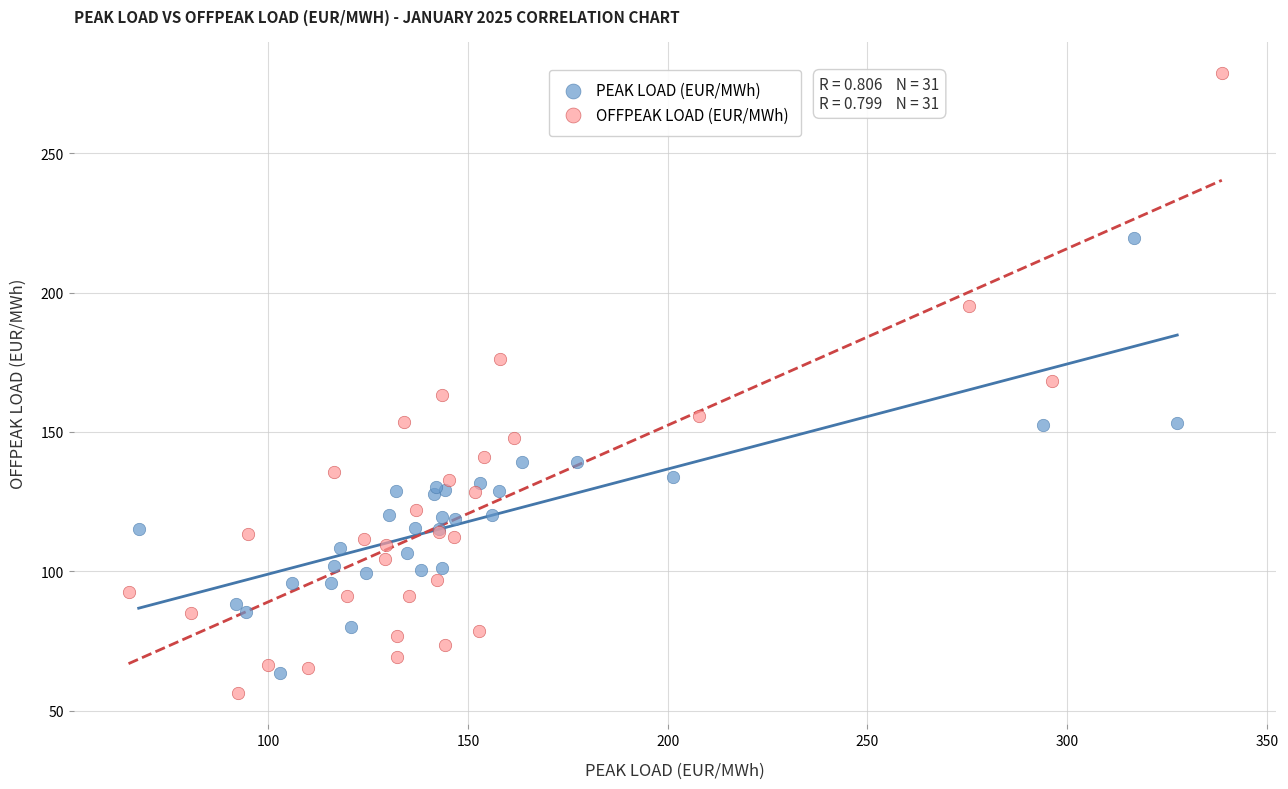

Which series has the largest Y range (max minus min)?

OFFPEAK LOAD (EUR/MWh)